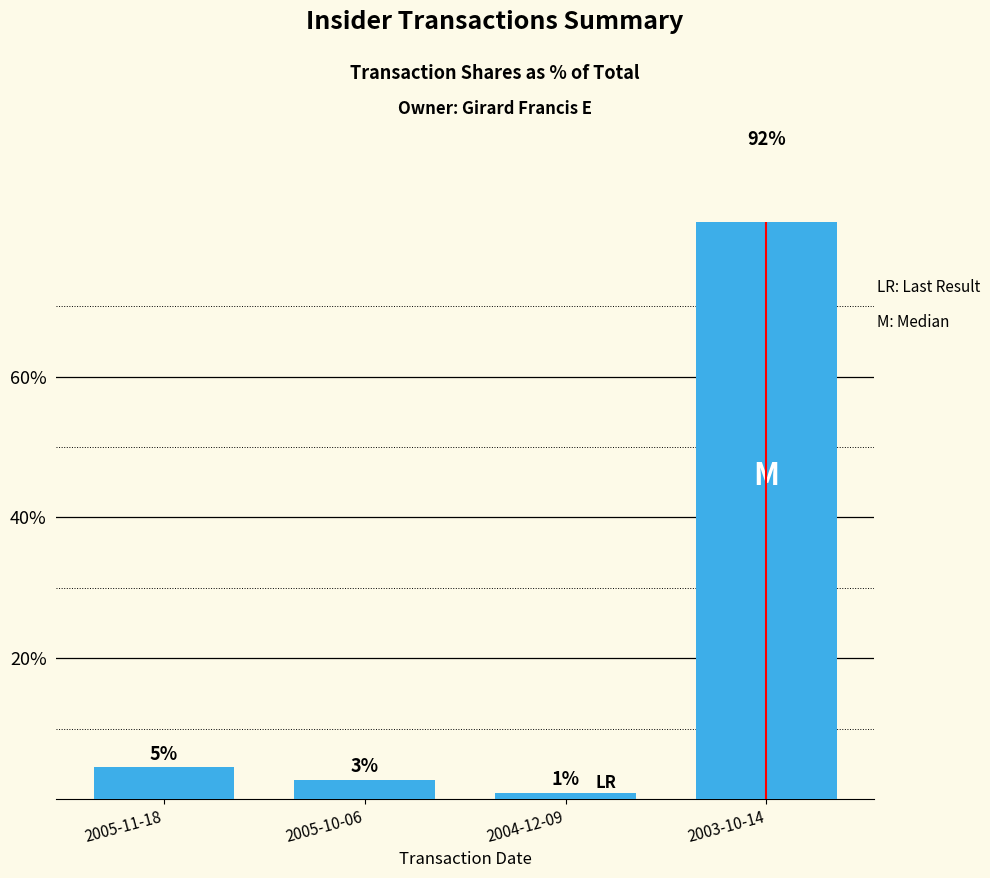

How many bars are there in total?

4